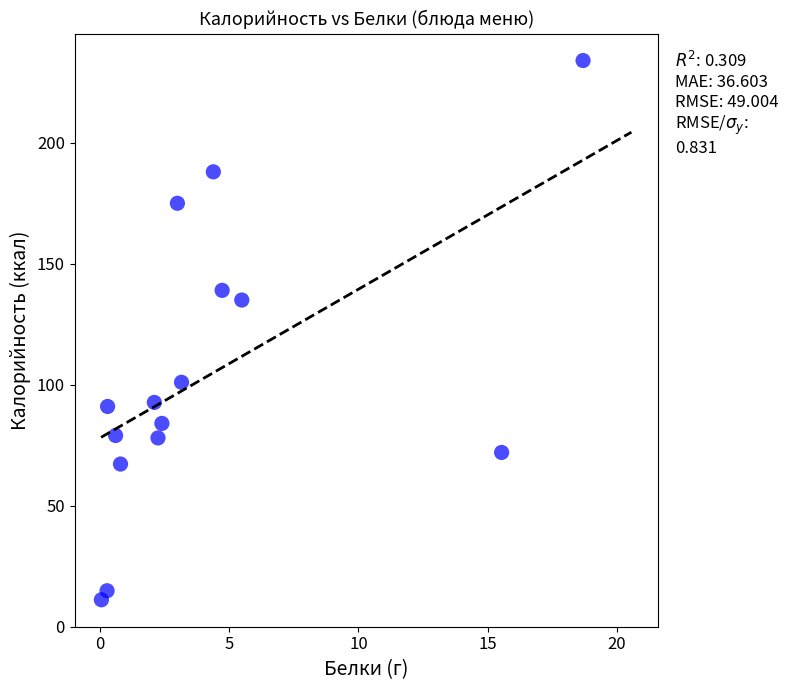

What is the range of X values (max minus min)?

18.6